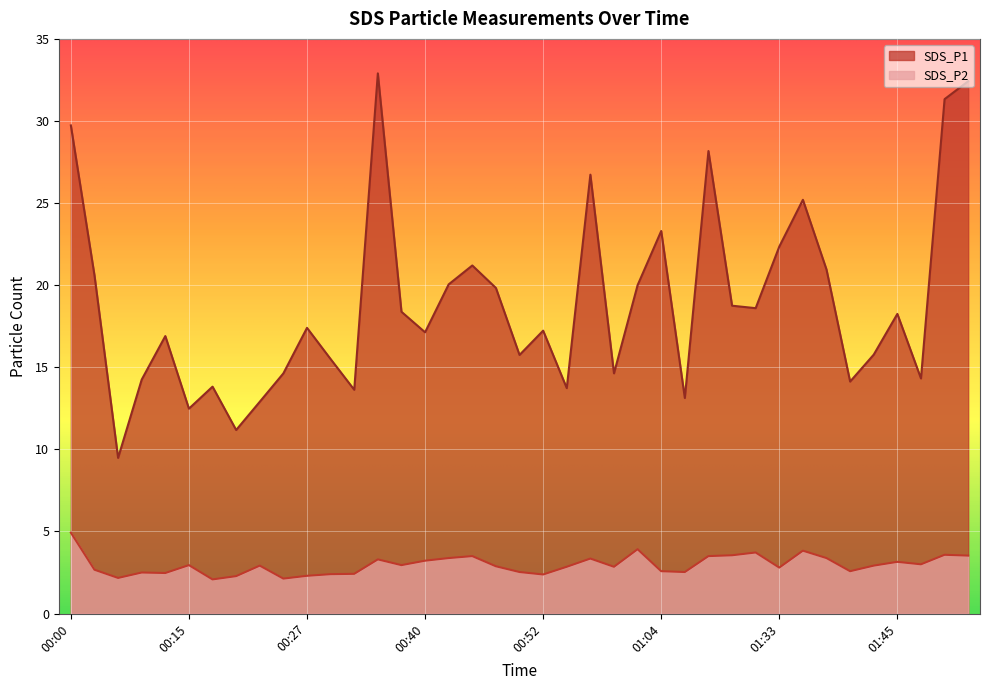

What is the smallest value displayed?

2.1